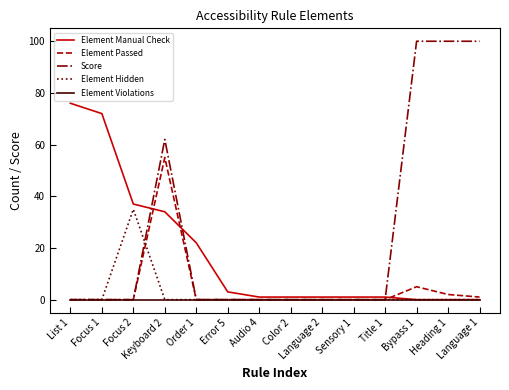

Rank the series by their maximum value, from highest to lowest.

Score, Element Manual Check, Element Passed, Element Hidden, Element Violations